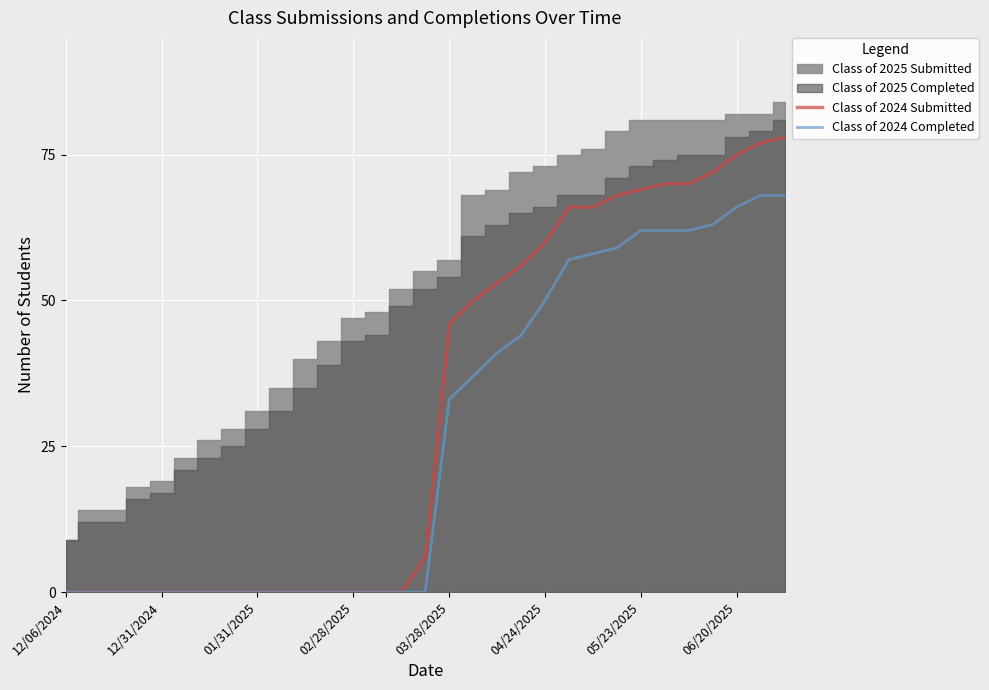

True or false: Class of 2024 Submitted has more than 2 points higher than both neighbors.

False